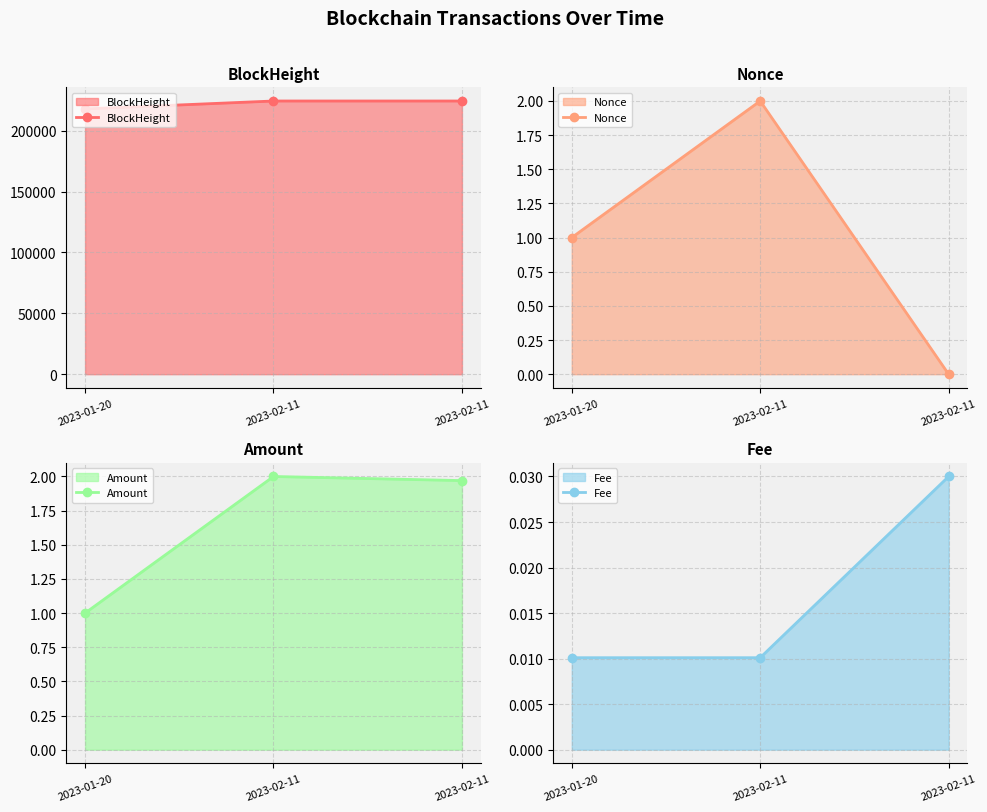

True or false: BlockHeight has a value of 383121.6 at 2023-02-11.

False